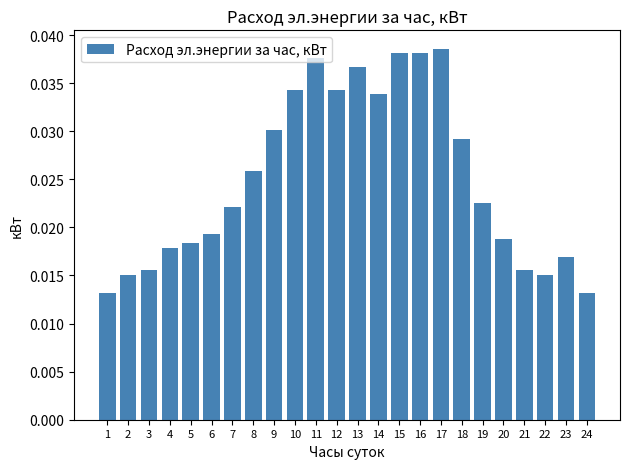

How many values are between 0 and 1?

24